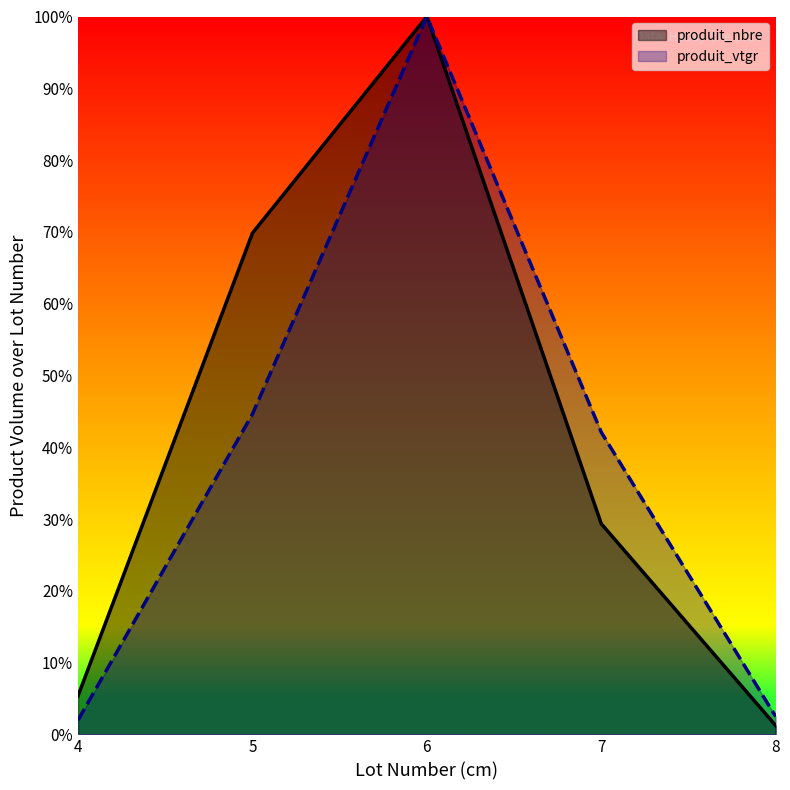

At how many categories does at least one series exceed 13?

3